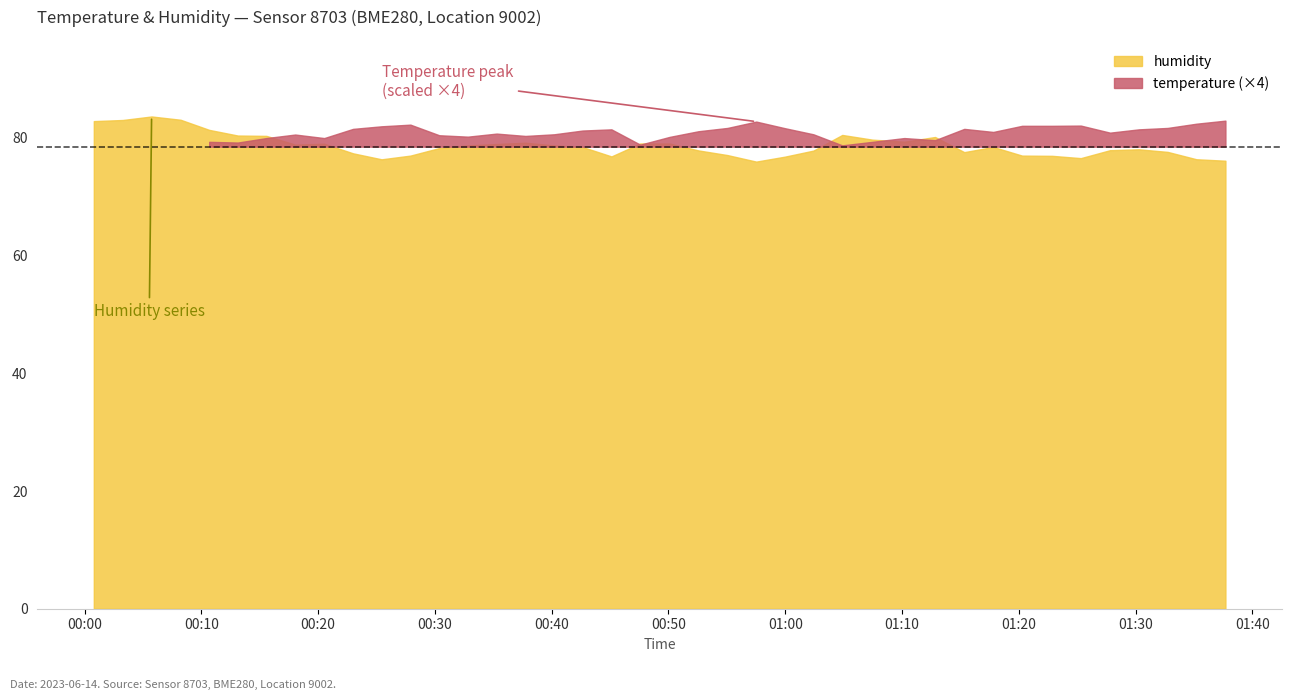

Reading left to right, what are all the values shown in this chart?

temperature: 2023-06-14T00:00:47=19.5	2023-06-14T00:03:16=19.6	2023-06-14T00:05:44=19.3	2023-06-14T00:08:13=19.4	2023-06-14T00:10:40=19.8	2023-06-14T00:13:07=19.8	2023-06-14T00:15:34=20.0	2023-06-14T00:18:02=20.1	2023-06-14T00:20:31=20.0	2023-06-14T00:22:59=20.4	2023-06-14T00:25:26=20.5	2023-06-14T00:27:54=20.6	2023-06-14T00:30:22=20.1	2023-06-14T00:32:49=20.1	2023-06-14T00:35:17=20.2	2023-06-14T00:37:45=20.1	2023-06-14T00:40:12=20.1	2023-06-14T00:42:39=20.3	2023-06-14T00:45:07=20.4	2023-06-14T00:47:35=19.7	2023-06-14T00:50:06=20.0	2023-06-14T00:52:34=20.3	2023-06-14T00:55:03=20.4	2023-06-14T00:57:31=20.7	2023-06-14T00:59:58=20.4	2023-06-14T01:02:25=20.1	2023-06-14T01:04:53=19.7	2023-06-14T01:07:28=19.8	2023-06-14T01:10:12=20.0	2023-06-14T01:12:50=19.9	2023-06-14T01:15:20=20.4	2023-06-14T01:17:49=20.2	2023-06-14T01:20:17=20.5	2023-06-14T01:22:52=20.5	2023-06-14T01:25:19=20.5	2023-06-14T01:27:49=20.2	2023-06-14T01:30:17=20.4	2023-06-14T01:32:45=20.4	2023-06-14T01:35:13=20.6	2023-06-14T01:37:42=20.7
humidity: 2023-06-14T00:00:47=82.8	2023-06-14T00:03:16=83.0	2023-06-14T00:05:44=83.6	2023-06-14T00:08:13=83.1	2023-06-14T00:10:40=81.3	2023-06-14T00:13:07=80.4	2023-06-14T00:15:34=80.3	2023-06-14T00:18:02=78.8	2023-06-14T00:20:31=79.0	2023-06-14T00:22:59=77.4	2023-06-14T00:25:26=76.3	2023-06-14T00:27:54=77.0	2023-06-14T00:30:22=78.3	2023-06-14T00:32:49=78.7	2023-06-14T00:35:17=79.0	2023-06-14T00:37:45=79.2	2023-06-14T00:40:12=78.7	2023-06-14T00:42:39=78.4	2023-06-14T00:45:07=76.8	2023-06-14T00:47:35=79.0	2023-06-14T00:50:06=79.0	2023-06-14T00:52:34=77.9	2023-06-14T00:55:03=77.1	2023-06-14T00:57:31=76.0	2023-06-14T00:59:58=76.8	2023-06-14T01:02:25=77.8	2023-06-14T01:04:53=80.5	2023-06-14T01:07:28=79.7	2023-06-14T01:10:12=79.3	2023-06-14T01:12:50=80.1	2023-06-14T01:15:20=77.6	2023-06-14T01:17:49=78.5	2023-06-14T01:20:17=77.0	2023-06-14T01:22:52=76.9	2023-06-14T01:25:19=76.5	2023-06-14T01:27:49=77.9	2023-06-14T01:30:17=78.0	2023-06-14T01:32:45=77.6	2023-06-14T01:35:13=76.4	2023-06-14T01:37:42=76.1